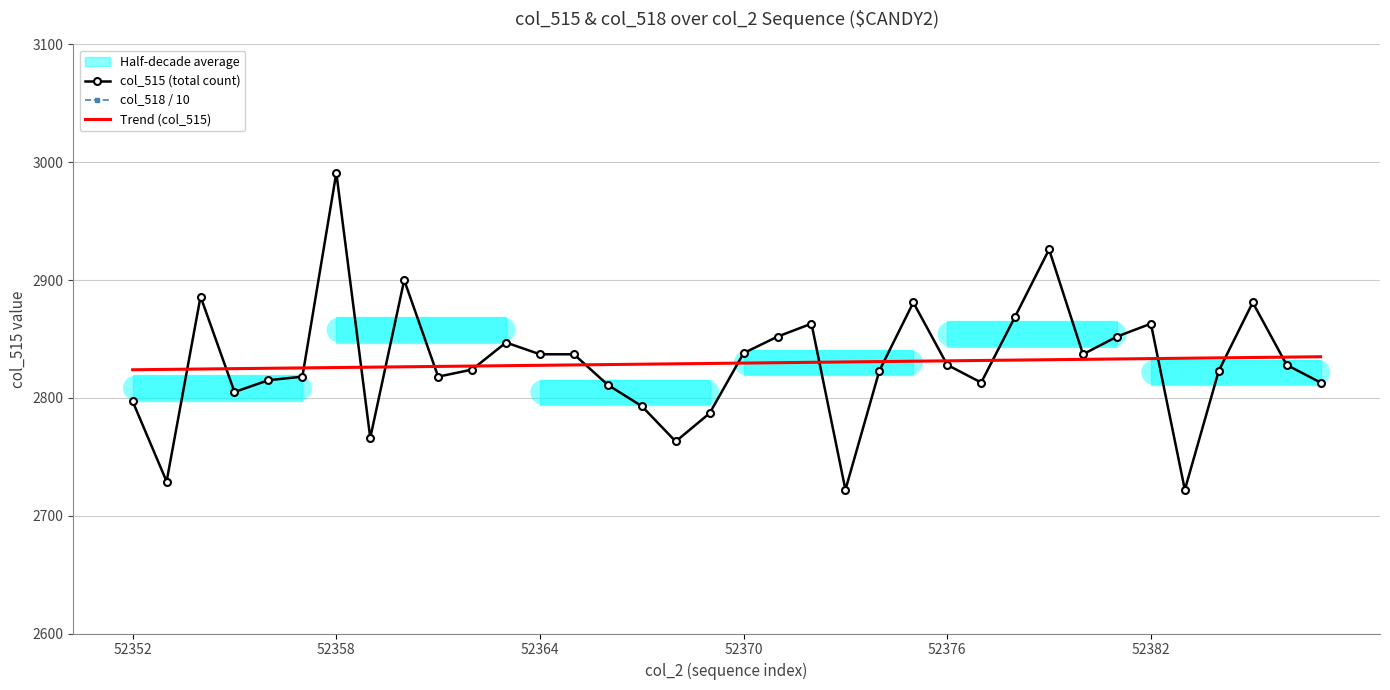

What is the maximum value for col_515 (total count)?

2991.0